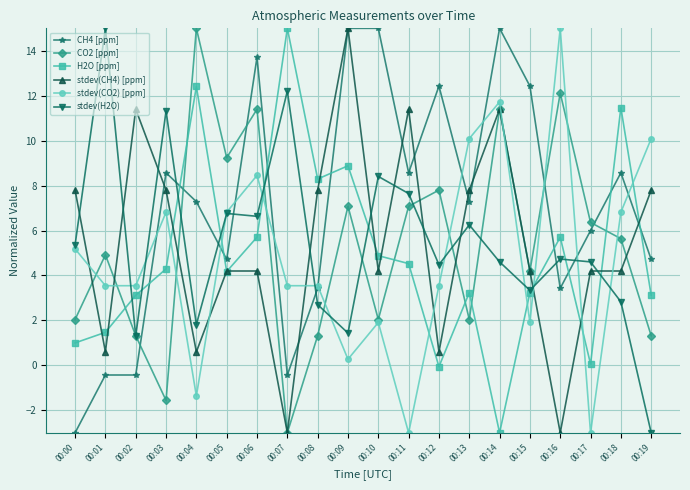

Which series changed the most between 00:05 and 00:15?

CH4 [ppm]